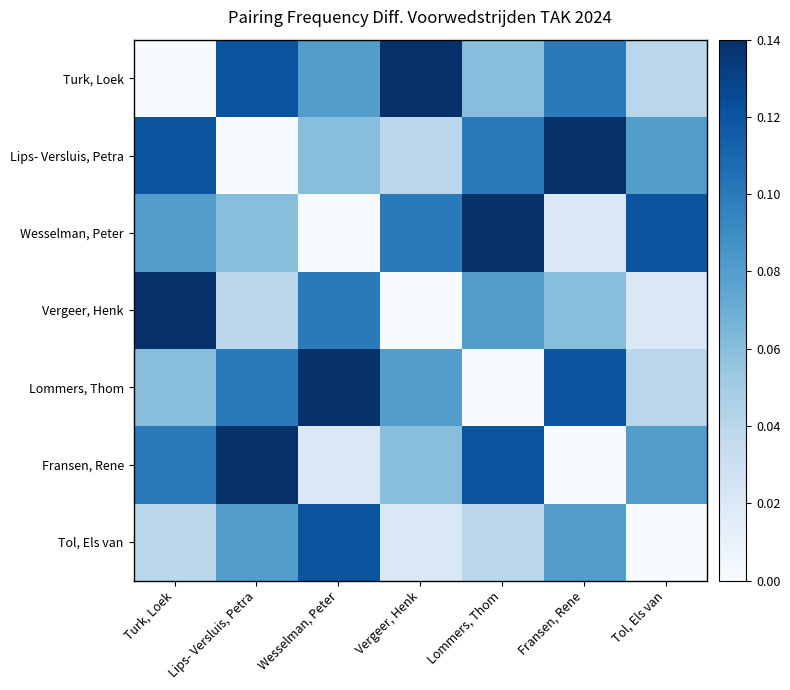

Reading left to right, extract all data points from this chart.

Turk, Loek: Turk, Loek=0.0	Lips- Versluis, Petra=0.1	Wesselman, Peter=0.1	Vergeer, Henk=0.1	Lommers, Thom=0.1	Fransen, Rene=0.1	Tol, Els van=0.0
Lips- Versluis, Petra: Turk, Loek=0.1	Lips- Versluis, Petra=0.0	Wesselman, Peter=0.1	Vergeer, Henk=0.0	Lommers, Thom=0.1	Fransen, Rene=0.1	Tol, Els van=0.1
Wesselman, Peter: Turk, Loek=0.1	Lips- Versluis, Petra=0.1	Wesselman, Peter=0.0	Vergeer, Henk=0.1	Lommers, Thom=0.1	Fransen, Rene=0.0	Tol, Els van=0.1
Vergeer, Henk: Turk, Loek=0.1	Lips- Versluis, Petra=0.0	Wesselman, Peter=0.1	Vergeer, Henk=0.0	Lommers, Thom=0.1	Fransen, Rene=0.1	Tol, Els van=0.0
Lommers, Thom: Turk, Loek=0.1	Lips- Versluis, Petra=0.1	Wesselman, Peter=0.1	Vergeer, Henk=0.1	Lommers, Thom=0.0	Fransen, Rene=0.1	Tol, Els van=0.0
Fransen, Rene: Turk, Loek=0.1	Lips- Versluis, Petra=0.1	Wesselman, Peter=0.0	Vergeer, Henk=0.1	Lommers, Thom=0.1	Fransen, Rene=0.0	Tol, Els van=0.1
Tol, Els van: Turk, Loek=0.0	Lips- Versluis, Petra=0.1	Wesselman, Peter=0.1	Vergeer, Henk=0.0	Lommers, Thom=0.0	Fransen, Rene=0.1	Tol, Els van=0.0